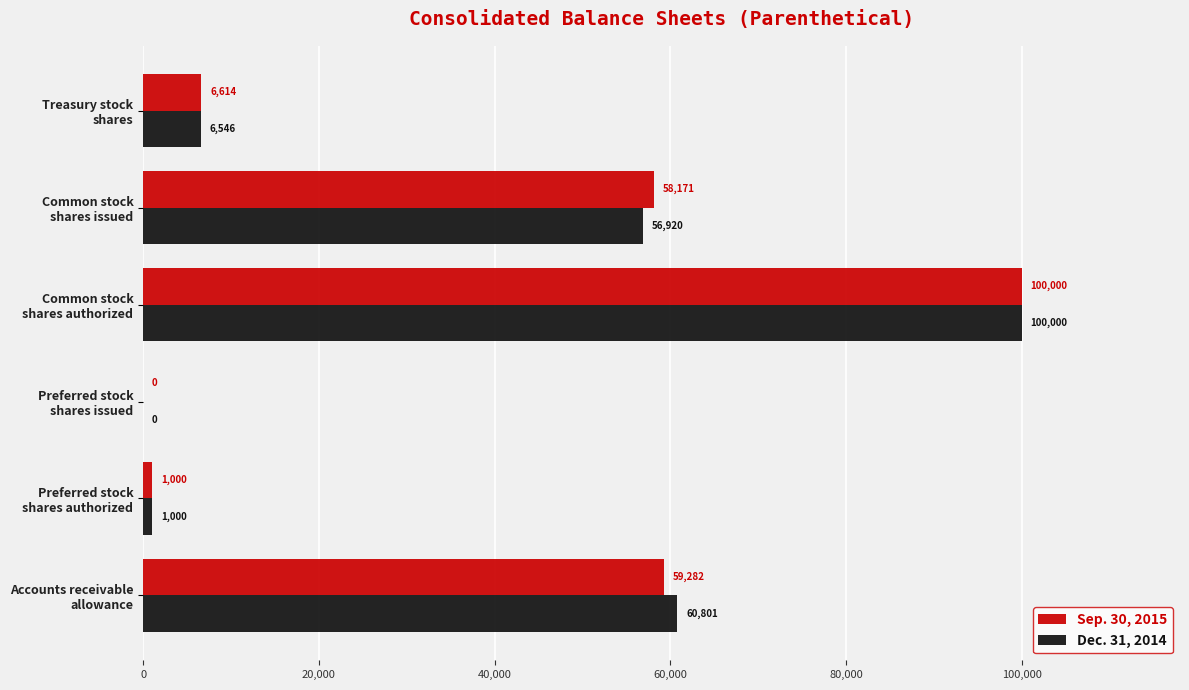

Which series has the largest total across all categories?

Dec. 31, 2014